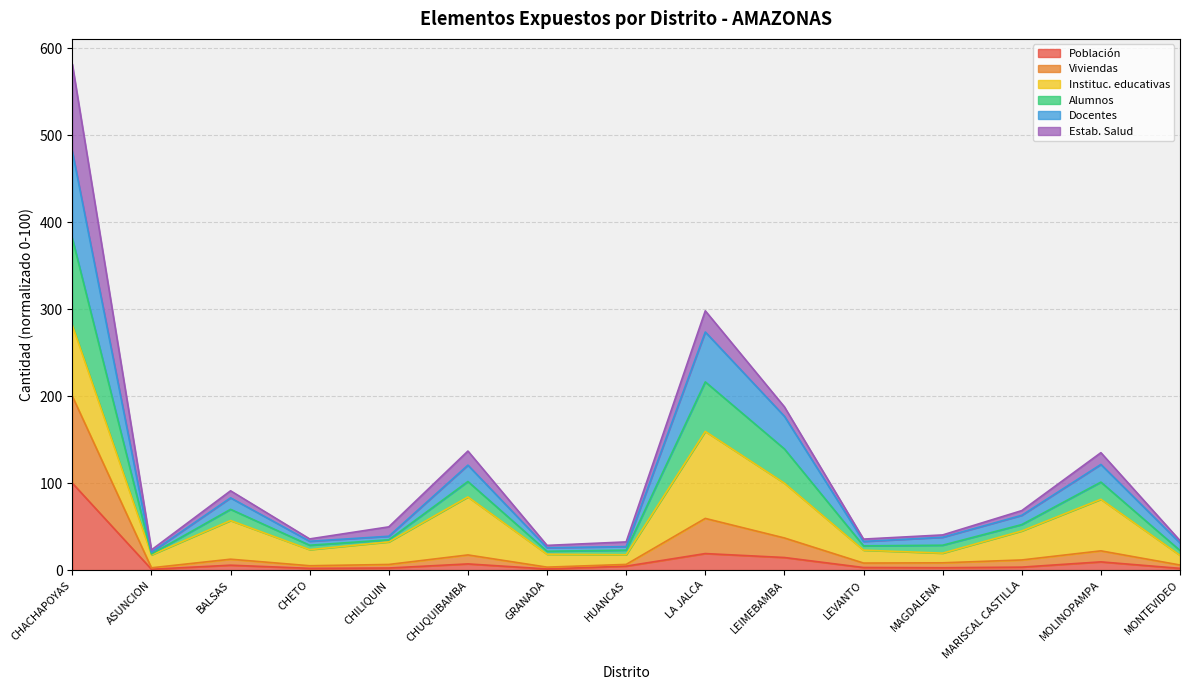

Which category has the highest value in the Docentes series?

CHACHAPOYAS